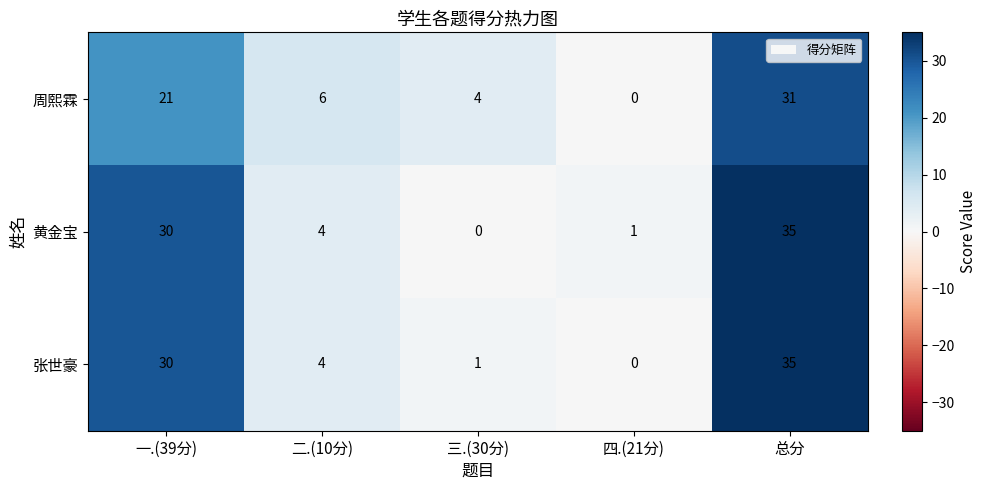

At which category is the sum across all series the highest?

总分